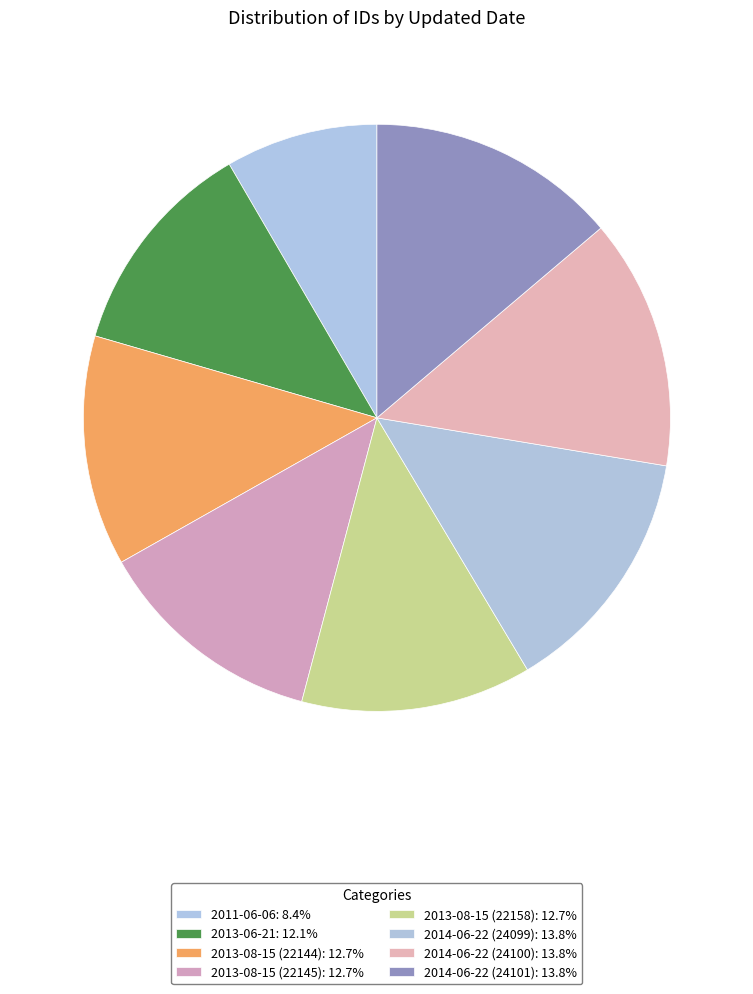

Which slice is the smallest?

2011-06-06